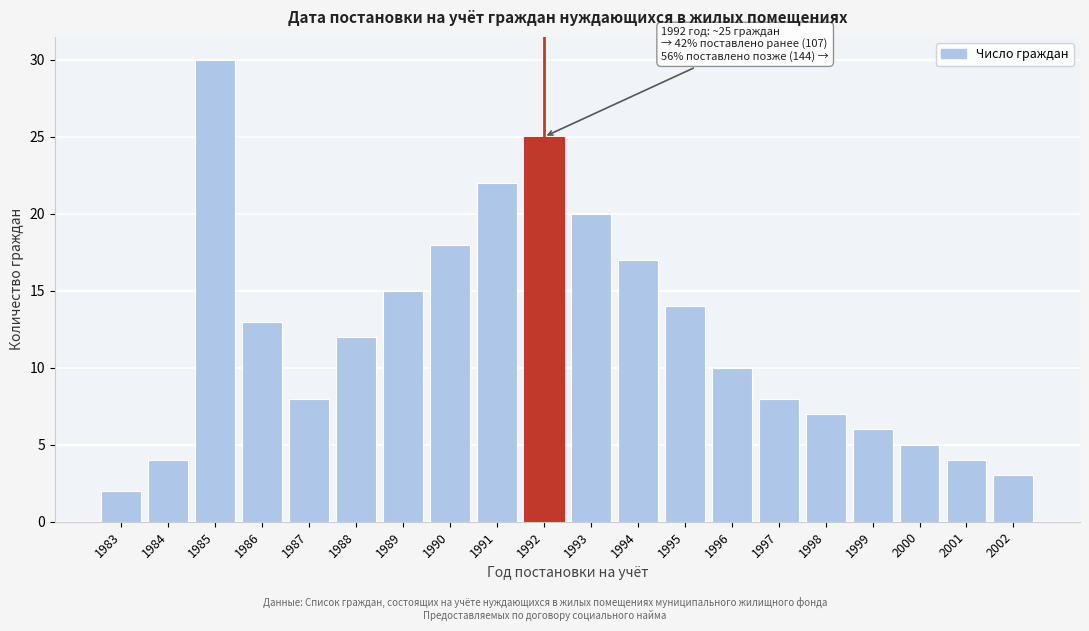

Reading left to right, list all the values displayed in this chart.

2	4	30	13	8	12	15	18	22	25	20	17	14	10	8	7	6	5	4	3